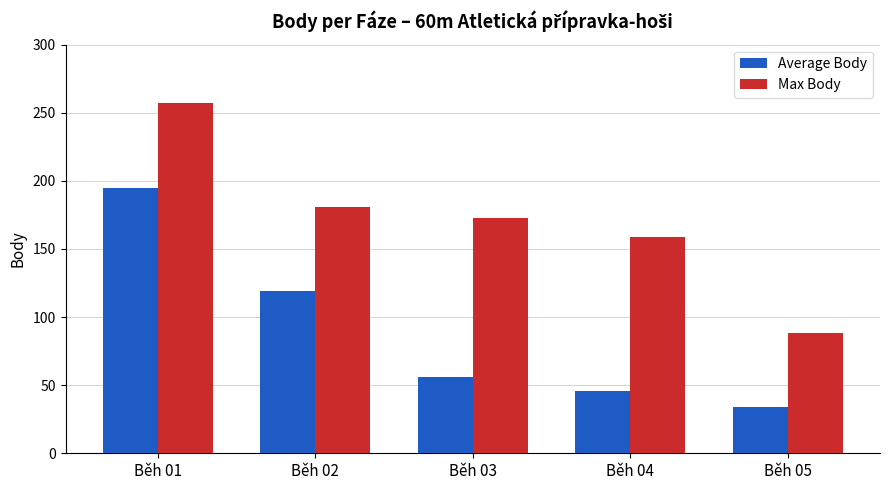

What is the maximum value for Max Body?

257.0